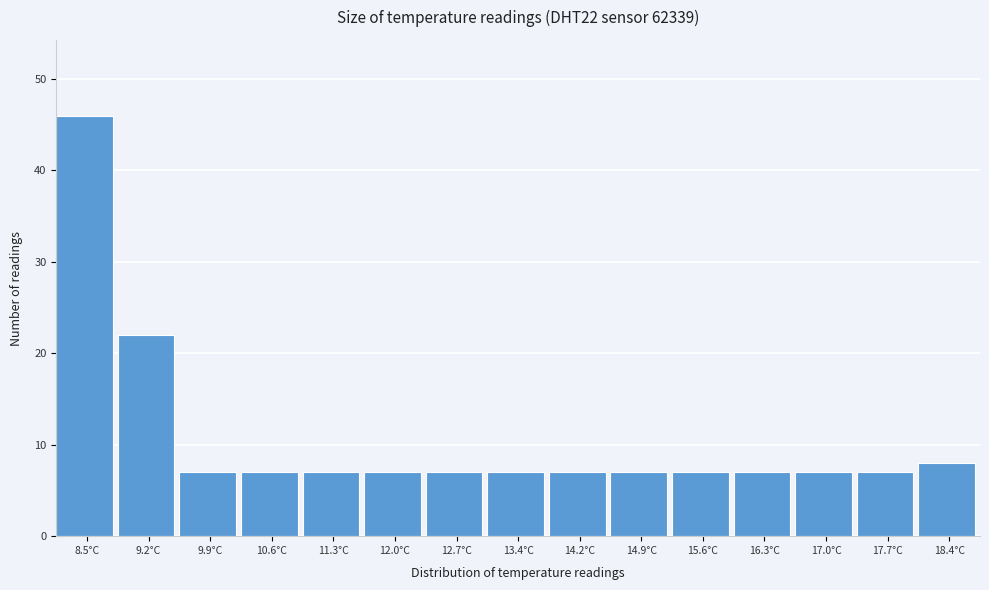

Reading right to left, what are all the values shown in this chart?

18.4°C=8	17.7°C=7	17.0°C=7	16.3°C=7	15.6°C=7	14.9°C=7	14.2°C=7	13.4°C=7	12.7°C=7	12.0°C=7	11.3°C=7	10.6°C=7	9.9°C=7	9.2°C=22	8.5°C=46